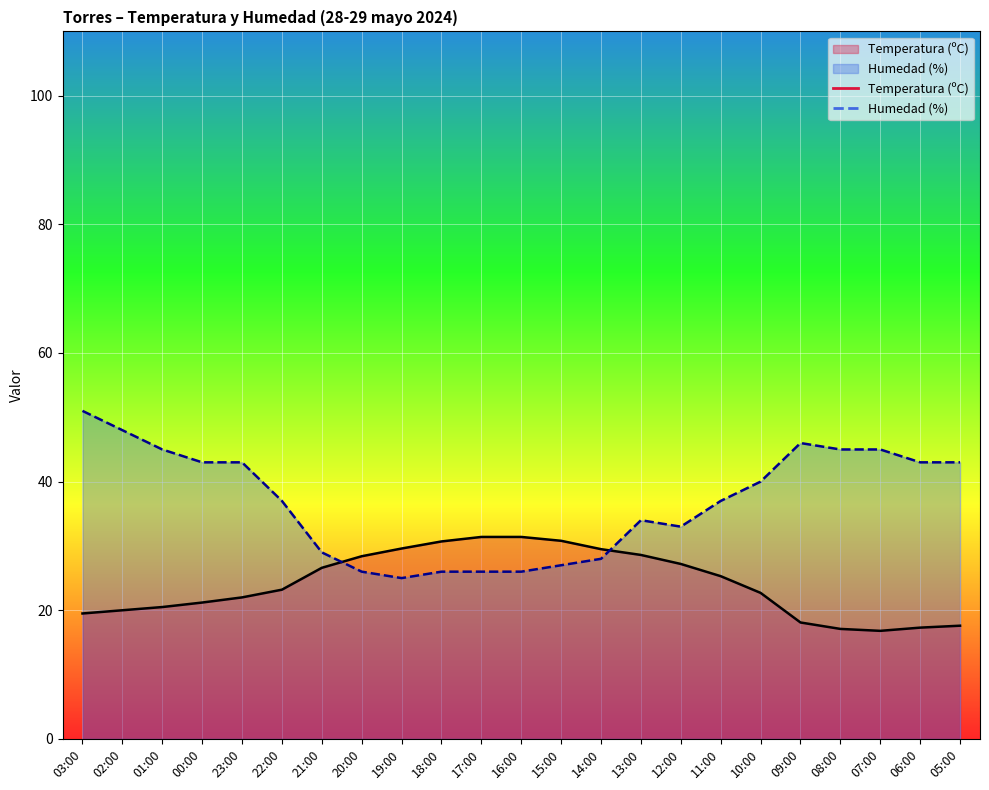

What is the spread (max minus min) of values at 03:00?

31.5